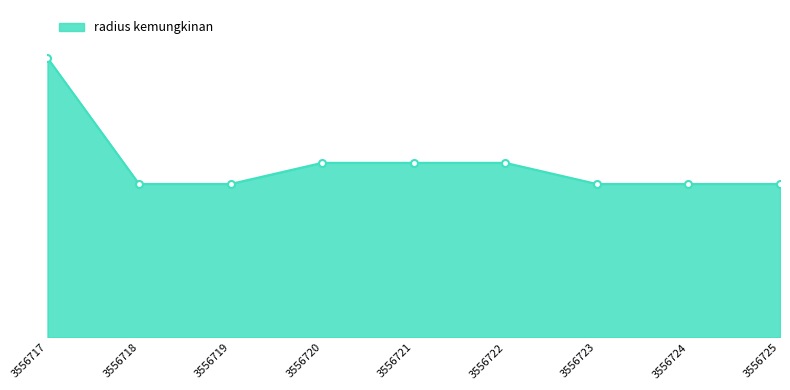

Which label corresponds to the smallest value in the chart?

3556718